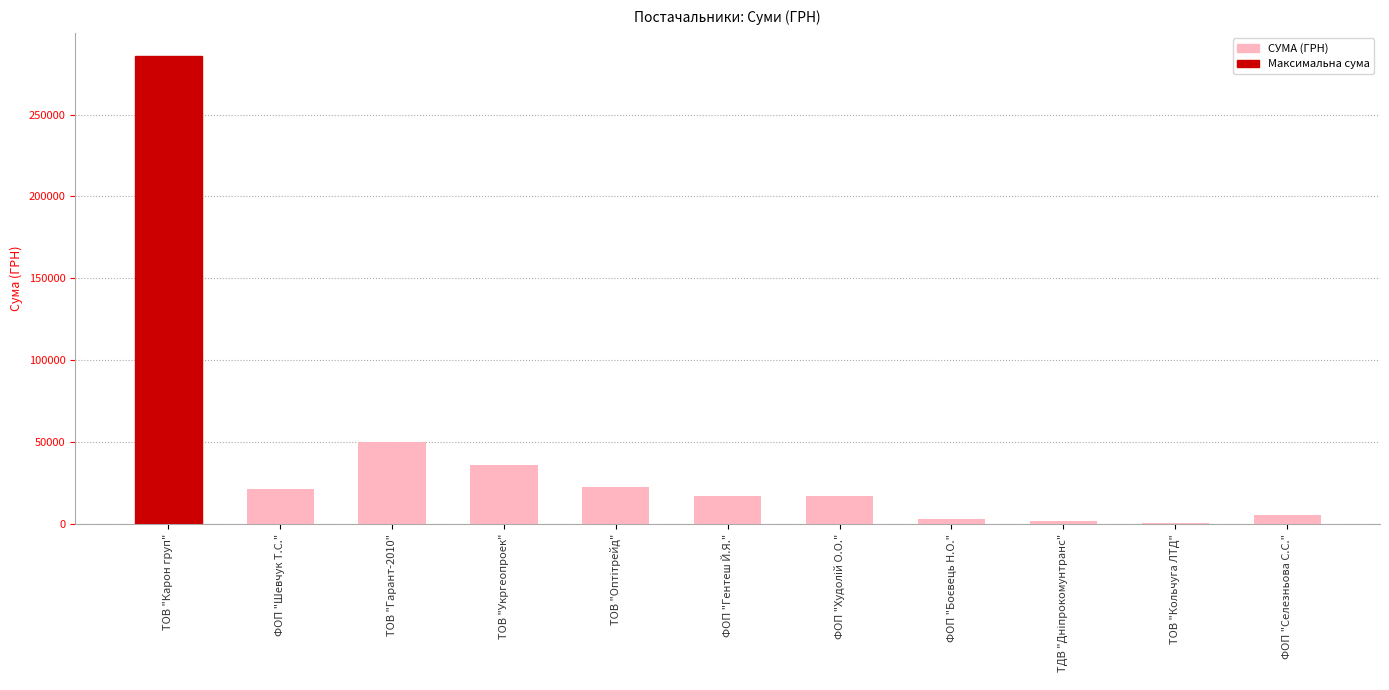

At which category does the chart reach its peak across all series?

ТОВ "Карон груп"